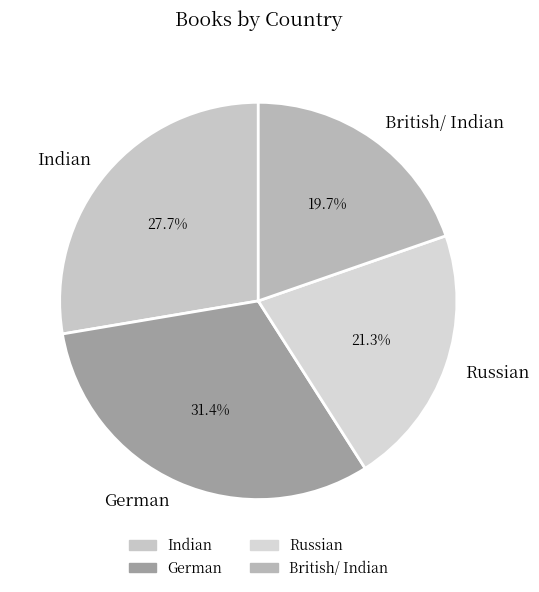

Do Indian and British/ Indian together represent more than half of the pie?

No